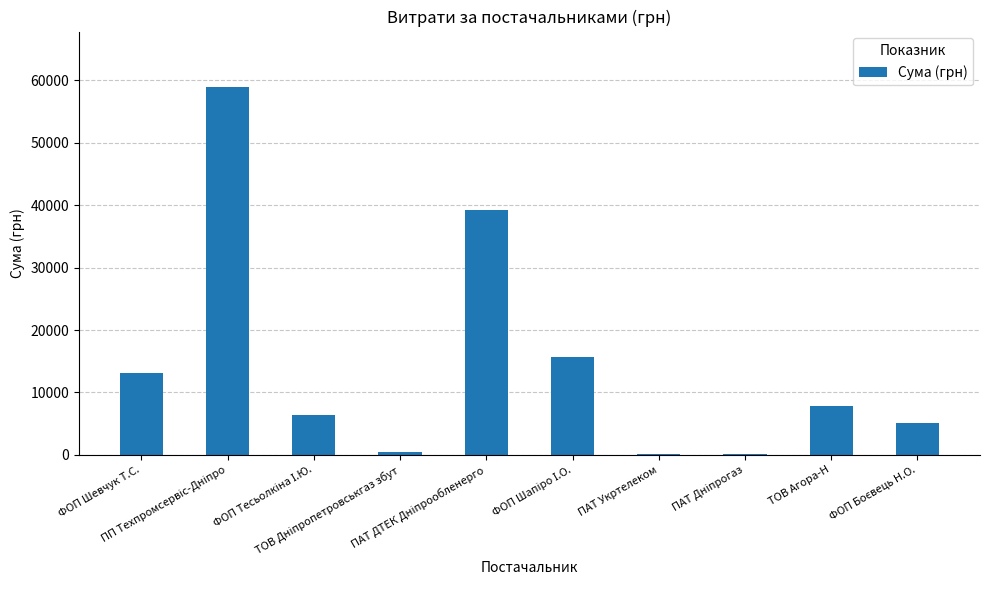

What is the greatest value displayed?

58956.0